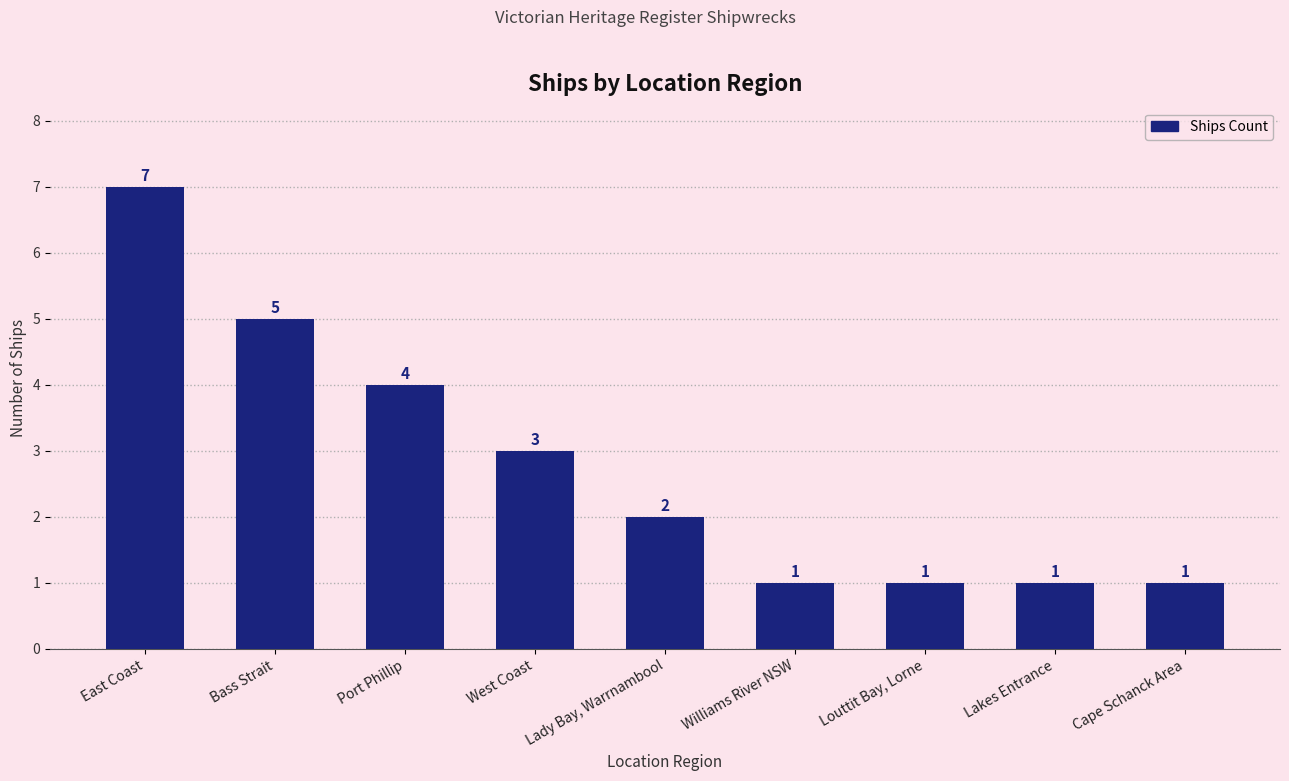

The value at Williams River NSW is 1. True or false?

True